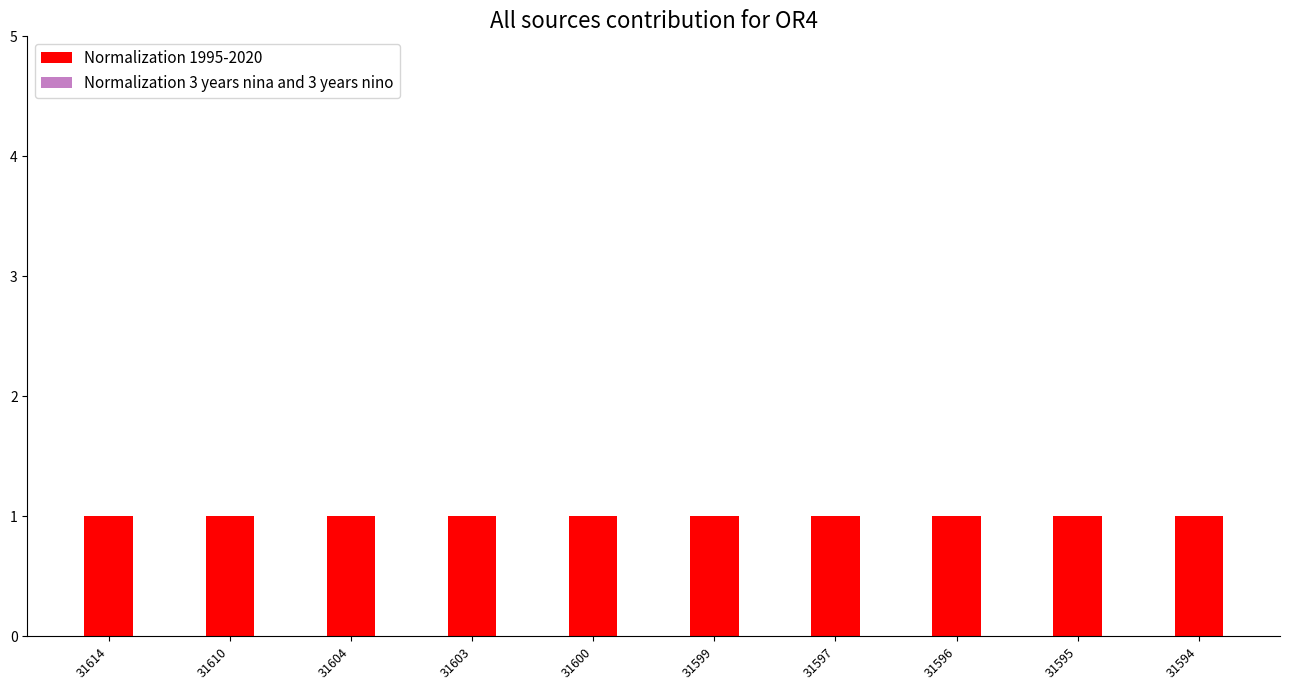

At which category is the sum across all series the highest?

31614